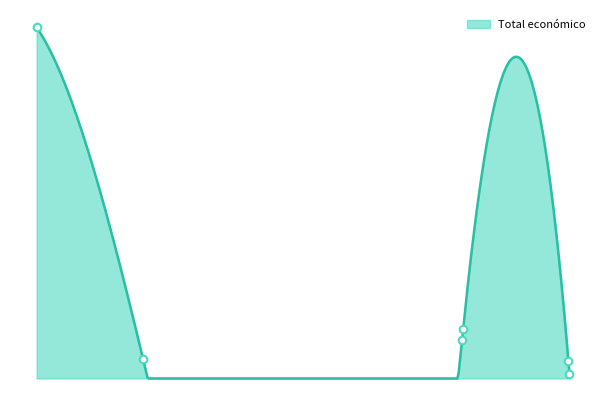

What is the change in value from 2014 to 2019?

-238244